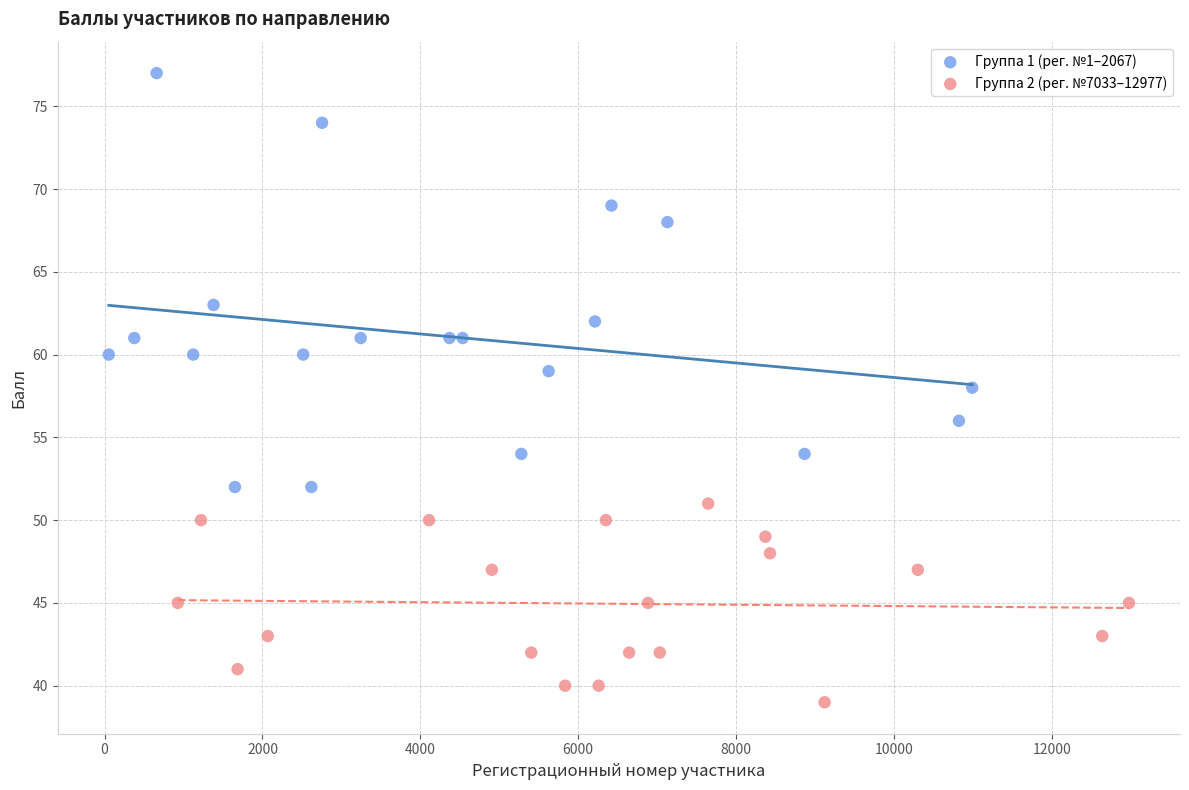

Which series reaches the minimum Y coordinate?

Группа 2 (рег. №7033–12977)